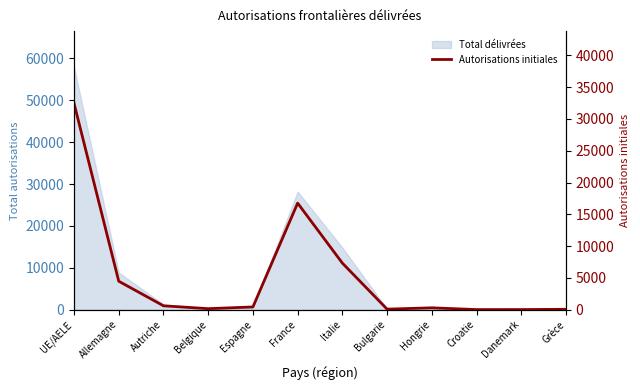

How many points are lower than both their immediate neighbors (excluding endpoints)?

3